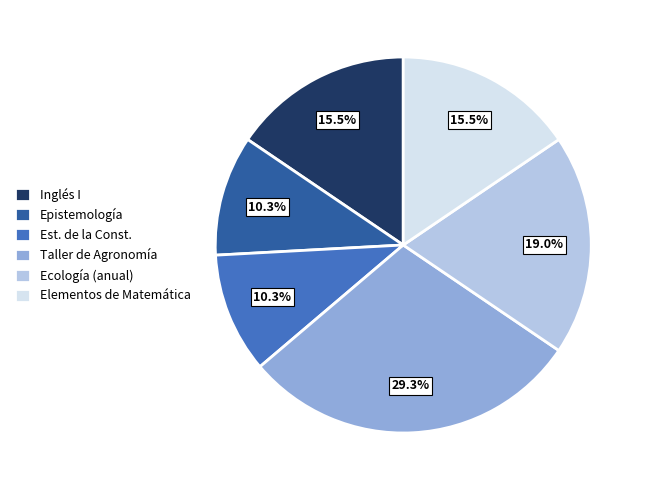

True or false: Ecología (anual) accounts for 19% of the total.

True